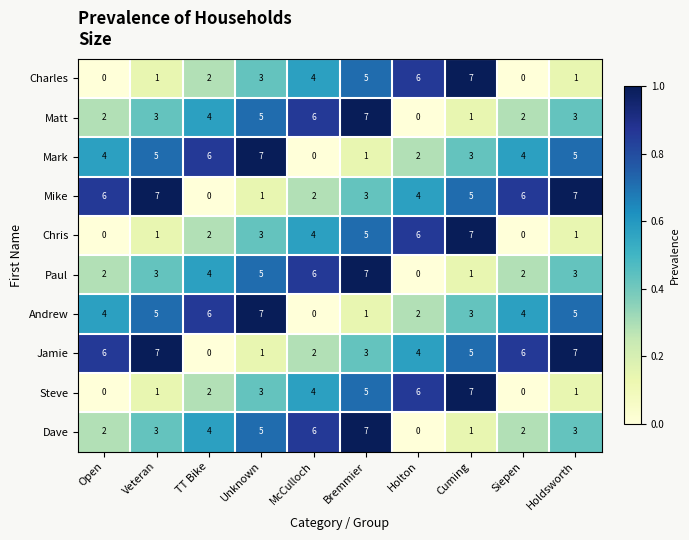

What is the difference between the highest and lowest values at Holdsworth?

6